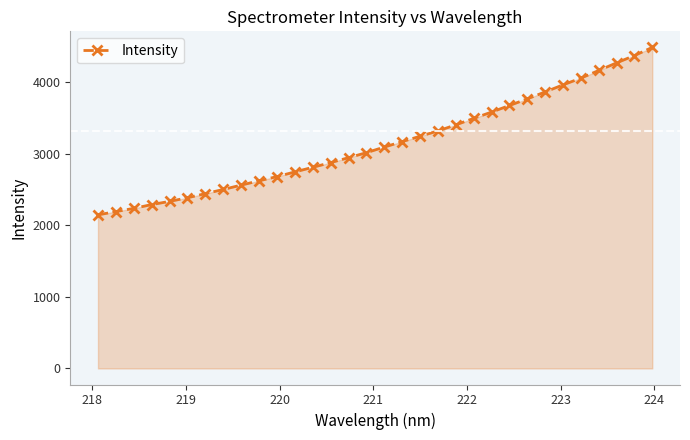

What is the difference between the second highest and minimum values?

2226.5